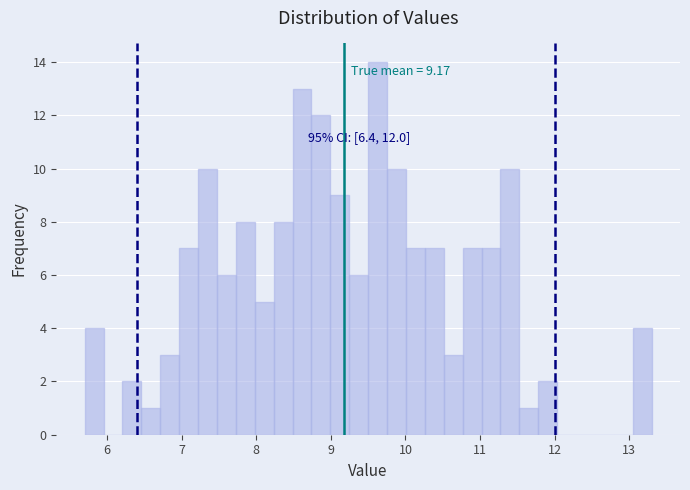

Around what value on the x-axis is the tallest bar? Give the approximate position of its centre, as read against the axis.

9.6